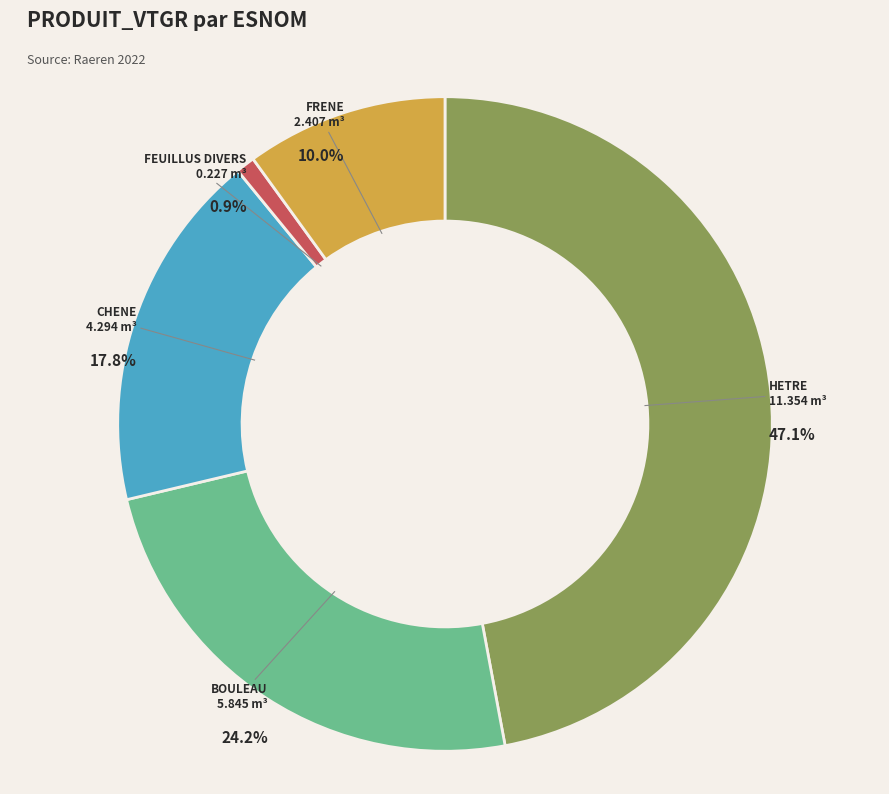

Rank the categories by value from highest to lowest.

HETRE, BOULEAU, CHENE, FRENE, FEUILLUS DIVERS